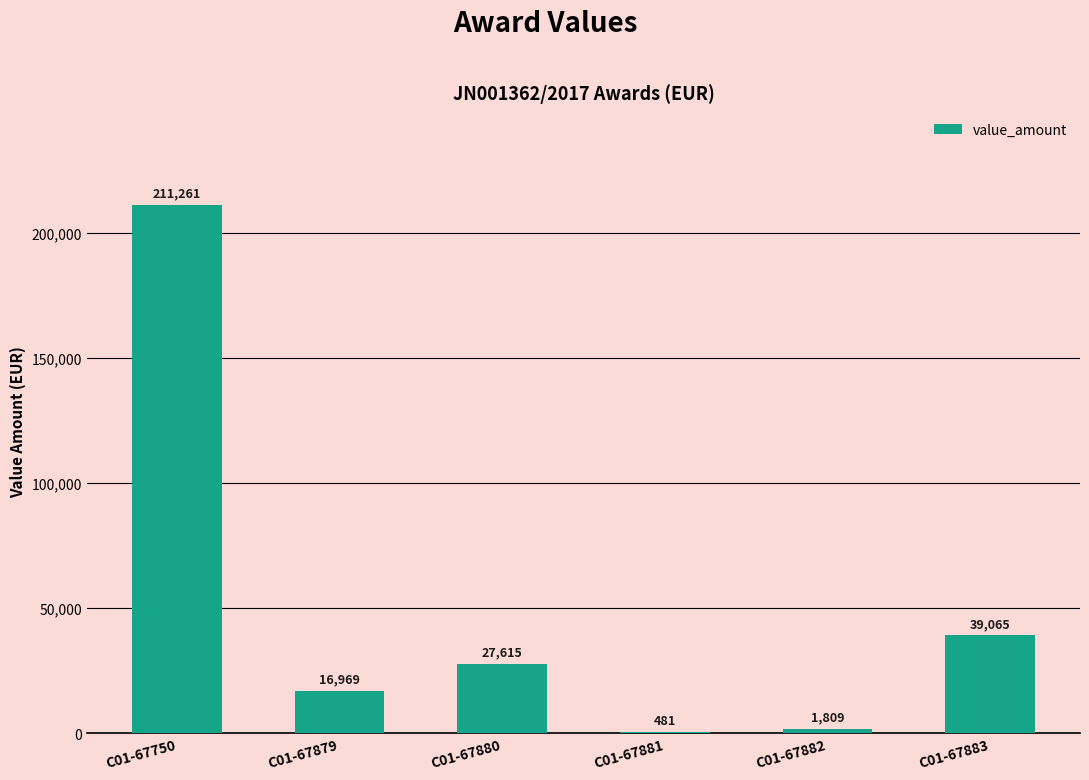

Which has a higher value, C01-67883 or C01-67882?

C01-67883